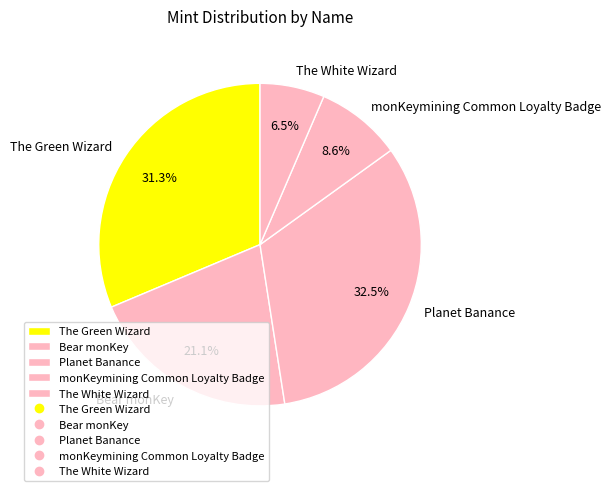

What is the ratio of the value at Planet Banance to the value at monKeymining Common Loyalty Badge?

3.8